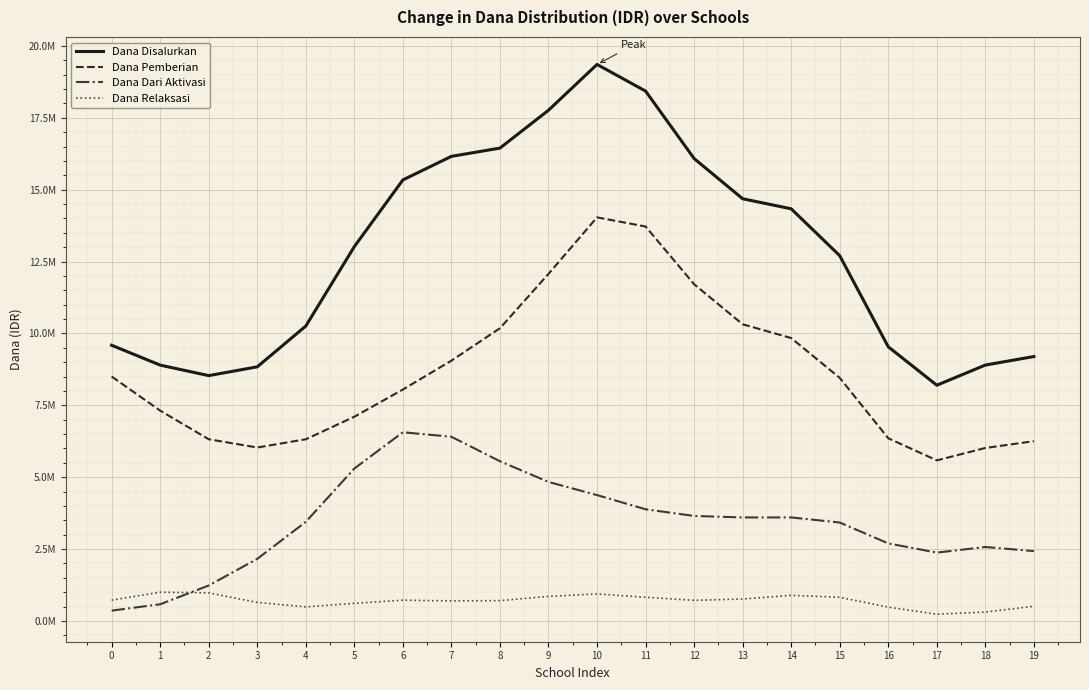

Reading left to right, extract all data points from this chart.

Dana Disalurkan: 9589561.8	8899074.3	8533506.2	8839319.9	10257465.6	13020947.1	15339221.0	16159426.3	16446394.8	17762969.9	19355911.8	18429935.5	16083670.3	14684788.8	14334998.5	12704767.1	9535237.6	8199605.7	8901267.4	9196930.3
Dana Pemberian: 8502621.6	7316281.3	6320507.0	6033827.0	6319393.7	7103813.8	8050353.9	9054313.5	10181862.4	12071435.8	14037093.2	13719392.4	11712312.6	10319255.7	9840489.4	8455691.4	6354658.9	5586206.4	6017639.7	6252850.2
Dana Dari Aktivasi: 360945.2	581833.4	1234131.9	2160300.9	3447111.5	5302400.2	6564655.0	6406362.1	5555956.8	4836224.4	4377790.0	3885607.8	3652889.5	3601385.5	3601692.1	3424762.9	2698273.0	2378295.4	2573120.7	2431261.5
Dana Relaksasi: 725995.0	1000959.6	978867.3	645191.9	490960.4	614733.0	724212.0	698750.8	708575.6	855309.7	941028.6	824935.2	718468.1	764147.6	892817.1	824312.8	482305.7	235103.9	310507.0	512818.6